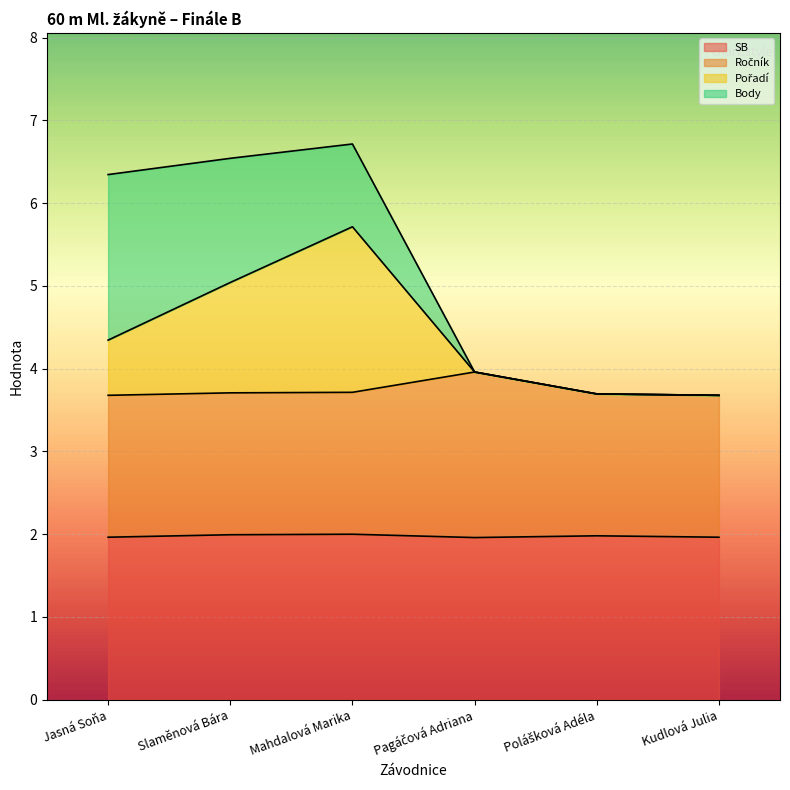

How many data points in Pořadí are less than 4?

3